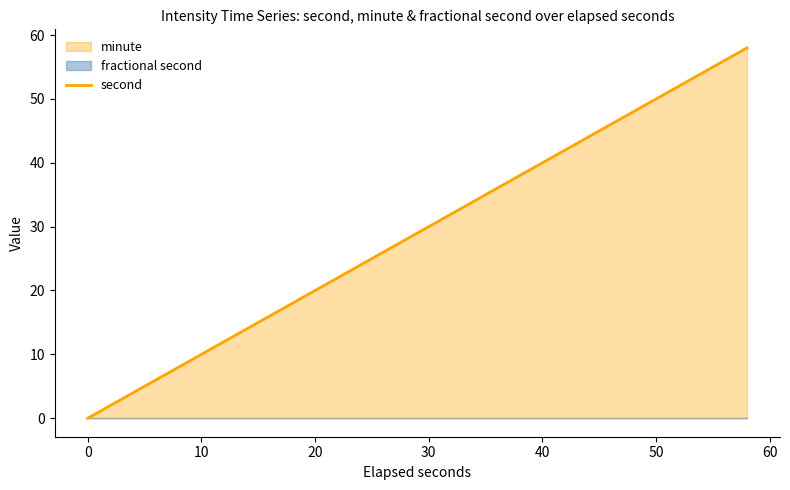

What is the sum of all values?

870